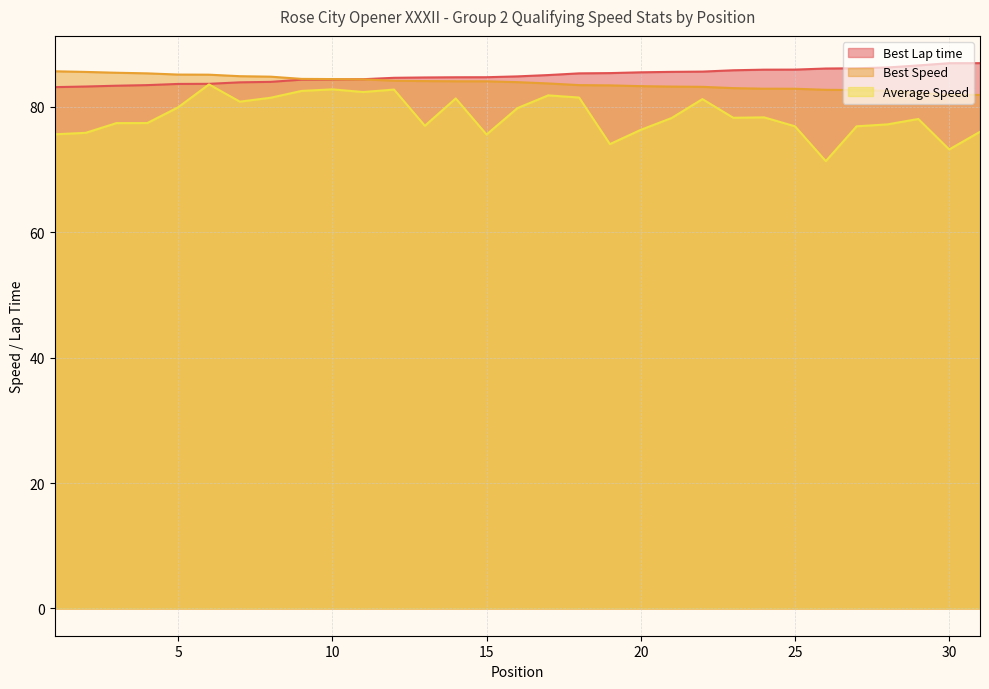

How many values in the Best Speed series are below 83?

9